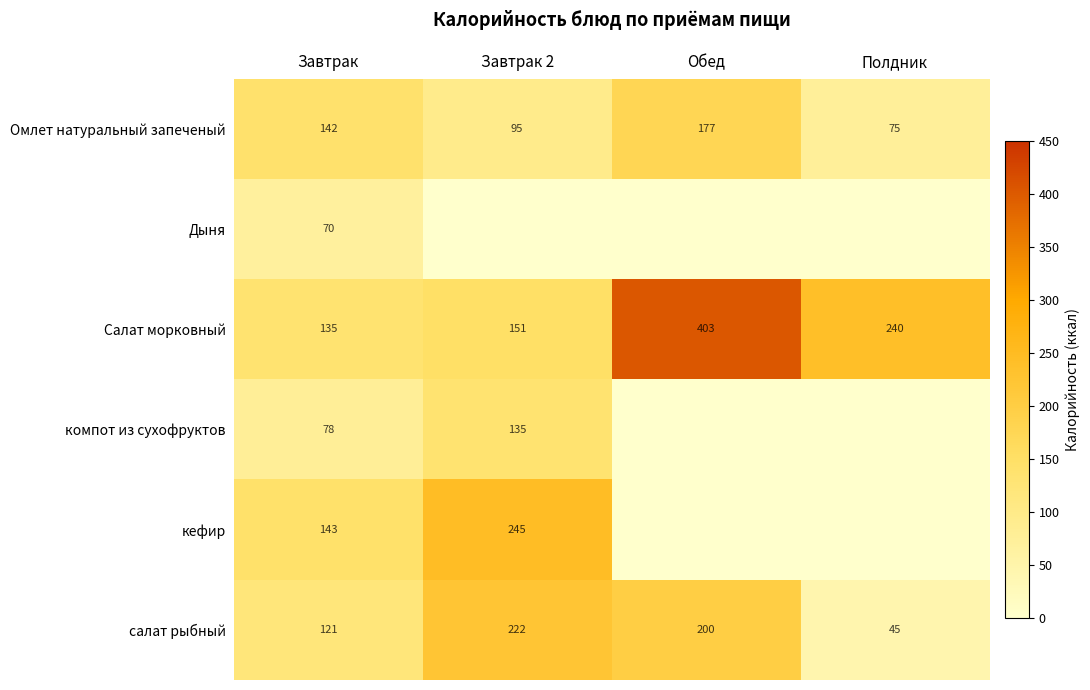

Where does the Салат морковный series first go above 240?

Обед